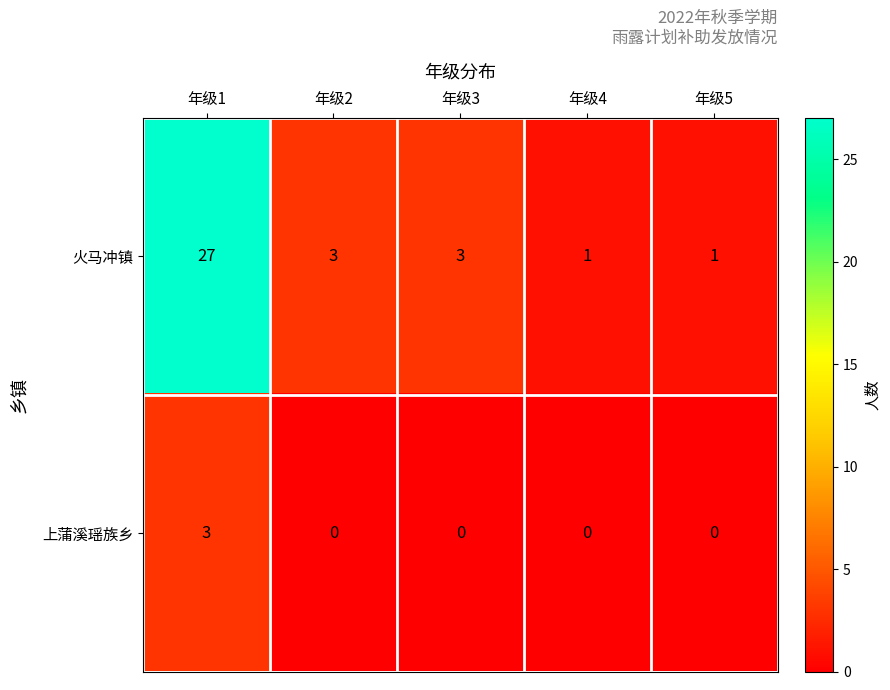

How many categories are shown in the chart?

5